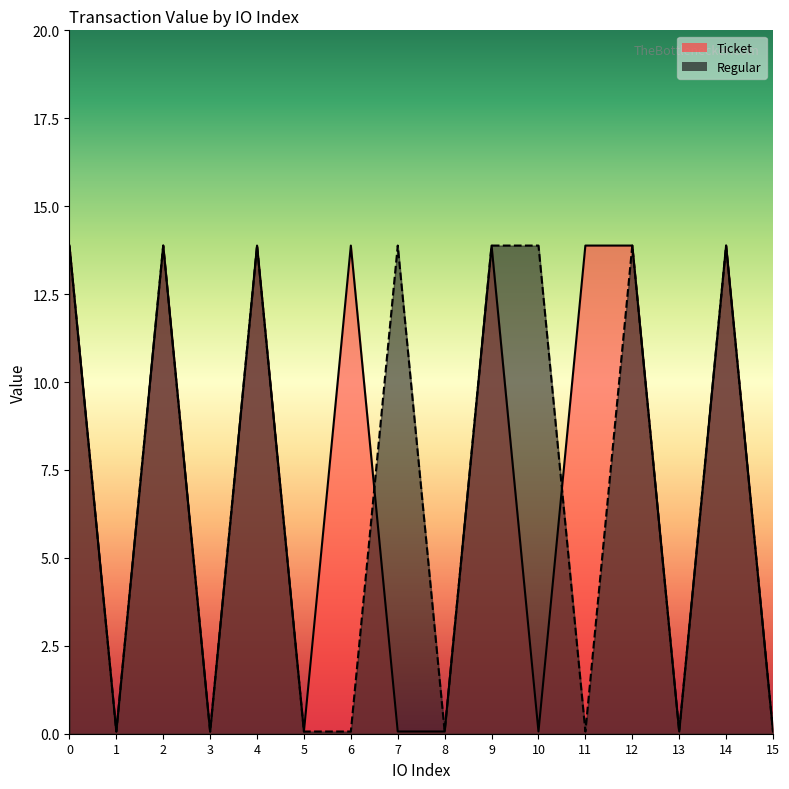

Where is the first local maximum for Ticket?

2